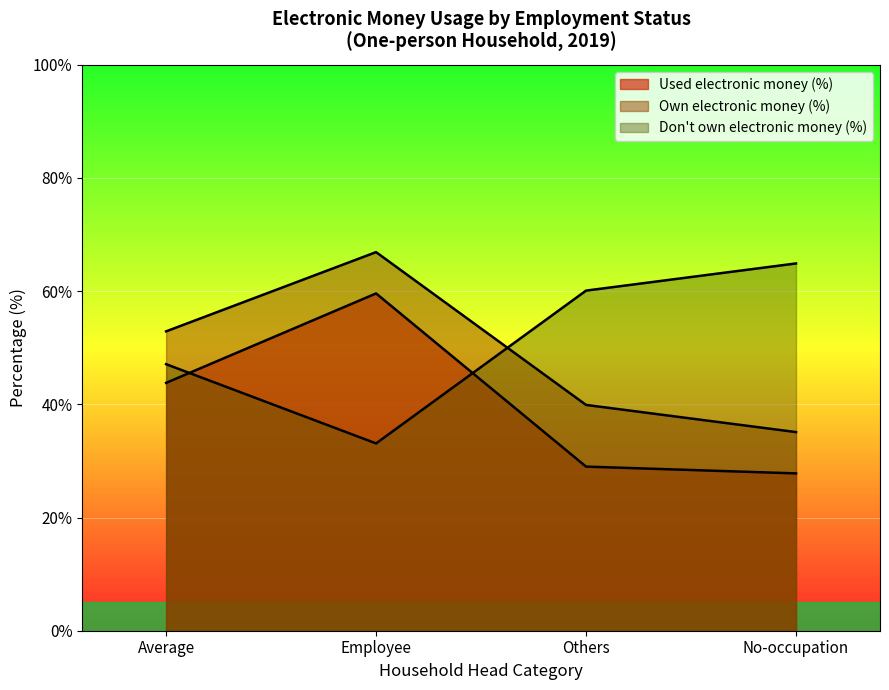

Reading left to right, transcribe all the data shown in this chart.

Used electronic money (%): 43.8	59.6	29.0	27.8
Own electronic money (%): 47.1	33.1	60.1	64.9
Don't own electronic money (%): 52.9	66.9	39.9	35.1